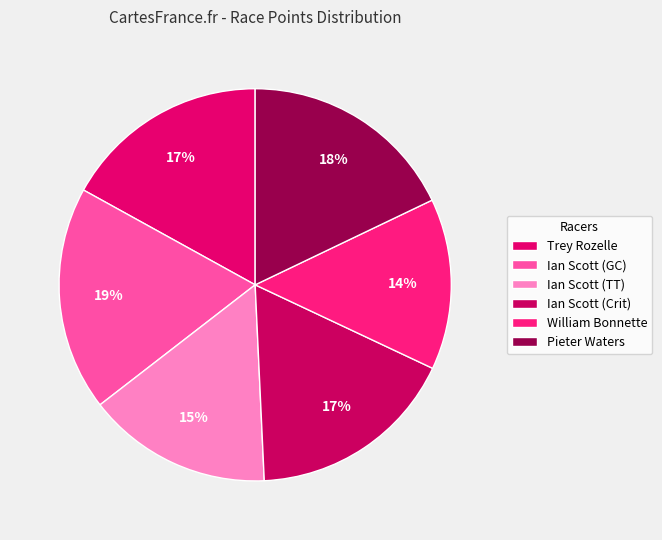

To the nearest percent, what is the average slice percentage?

17%